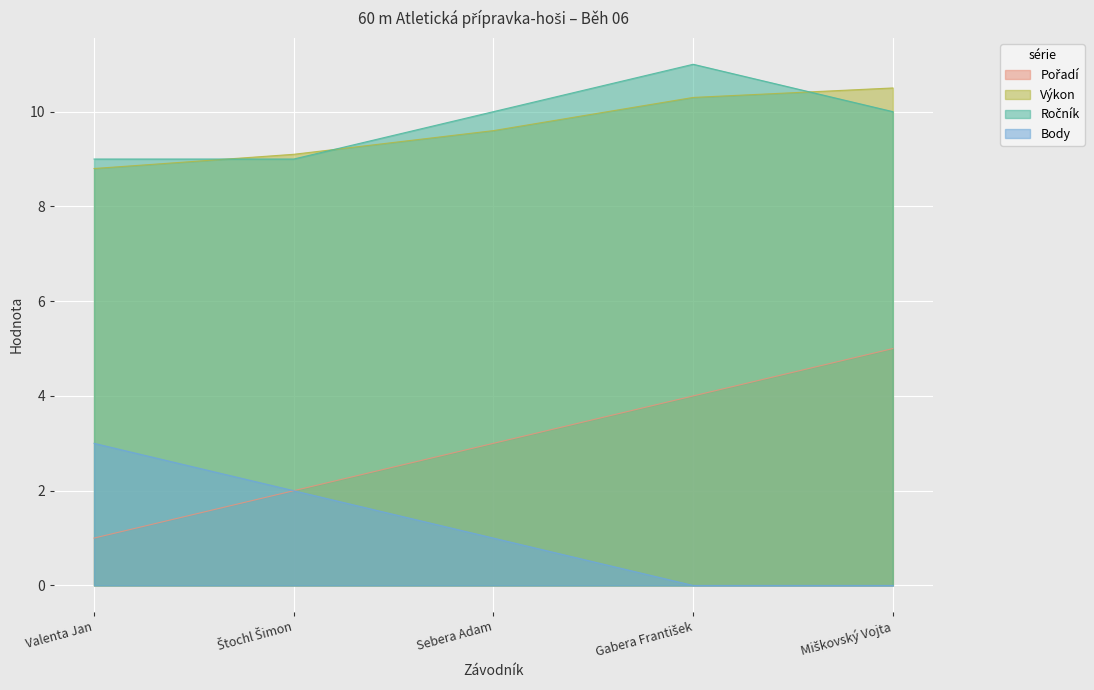

Is the value of Body at Miškovský Vojta greater than the value of Pořadí at Štochl Šimon?

No